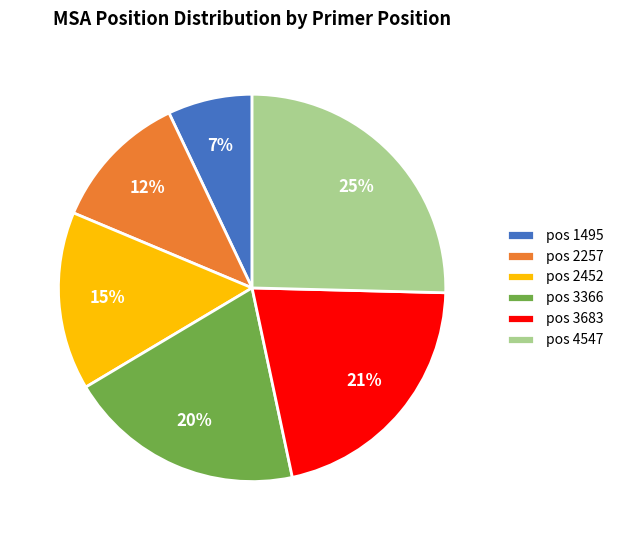

Which slice is the smallest?

pos 1495